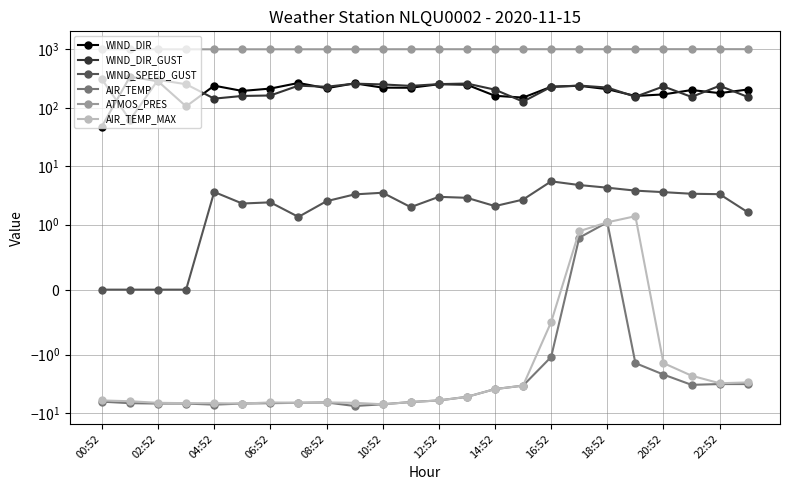

What is the value of the AIR_TEMP point at the 19th from the left?

1.1